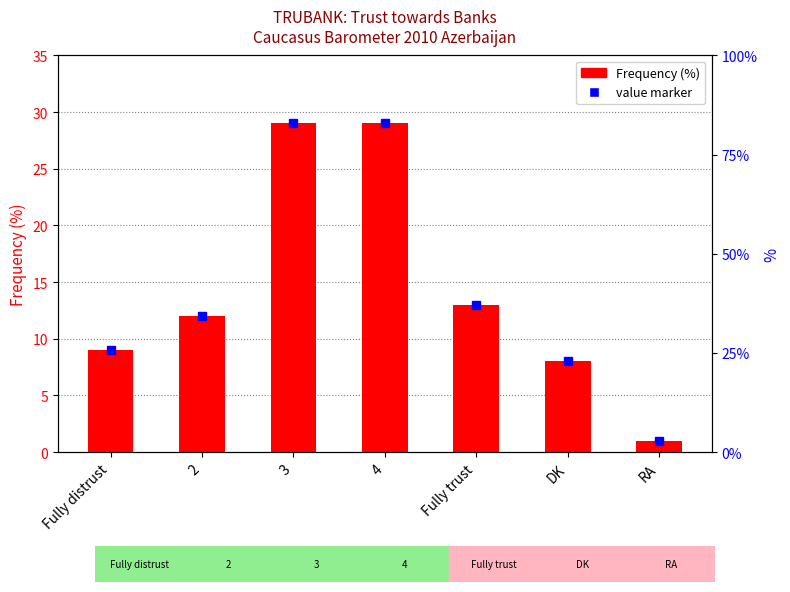

What is the label of the 2nd bar from the right?

DK